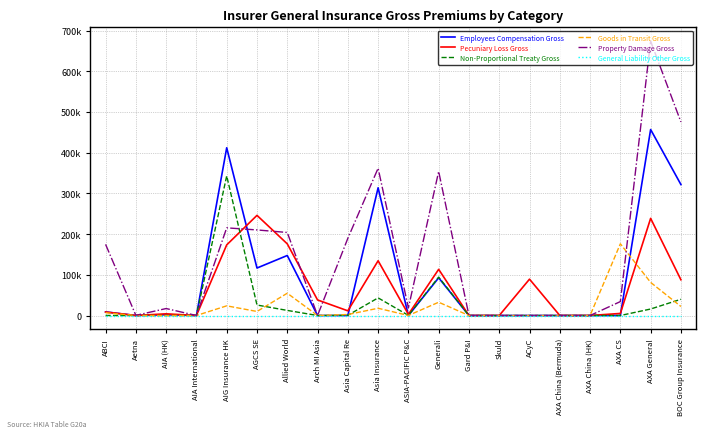

True or false: General Liability Other Gross and Goods in Transit Gross cross at least once.

False